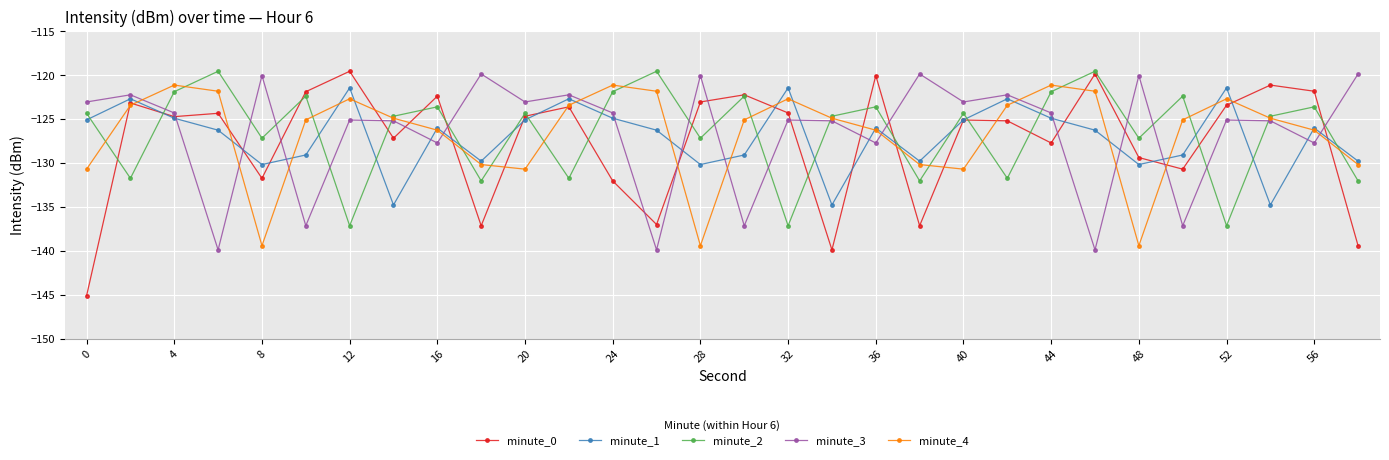

In minute_3, how many points are higher than both neighbors (excluding endpoints)?

11